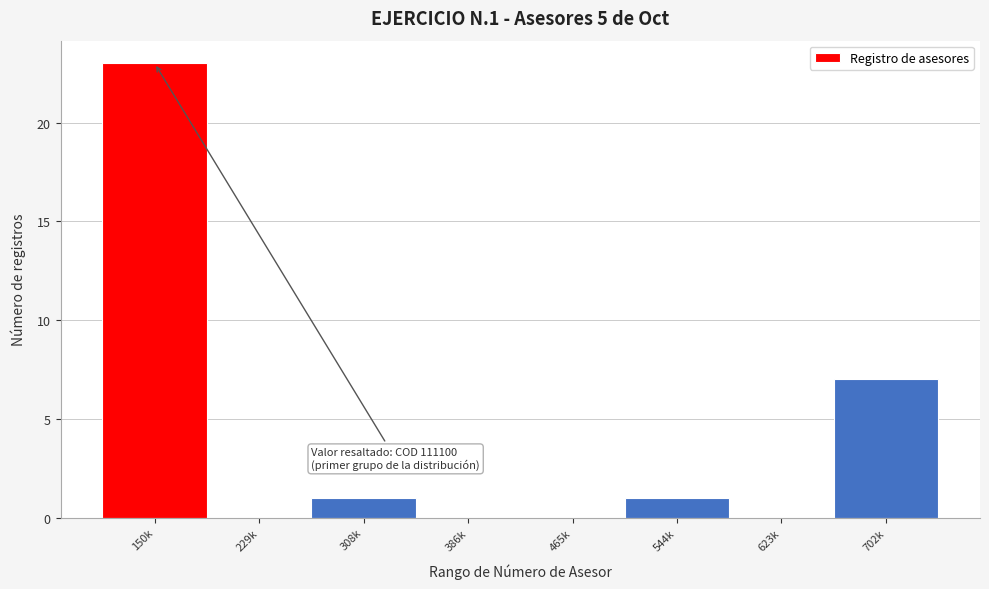

Reading left to right, transcribe all the data shown in this chart.

150k=23	229k=0	308k=1	386k=0	465k=0	544k=1	623k=0	702k=7